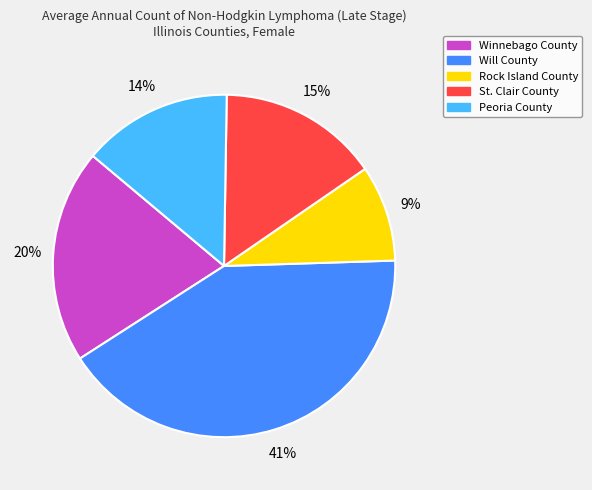

Does Winnebago County account for over 50% of the chart?

No